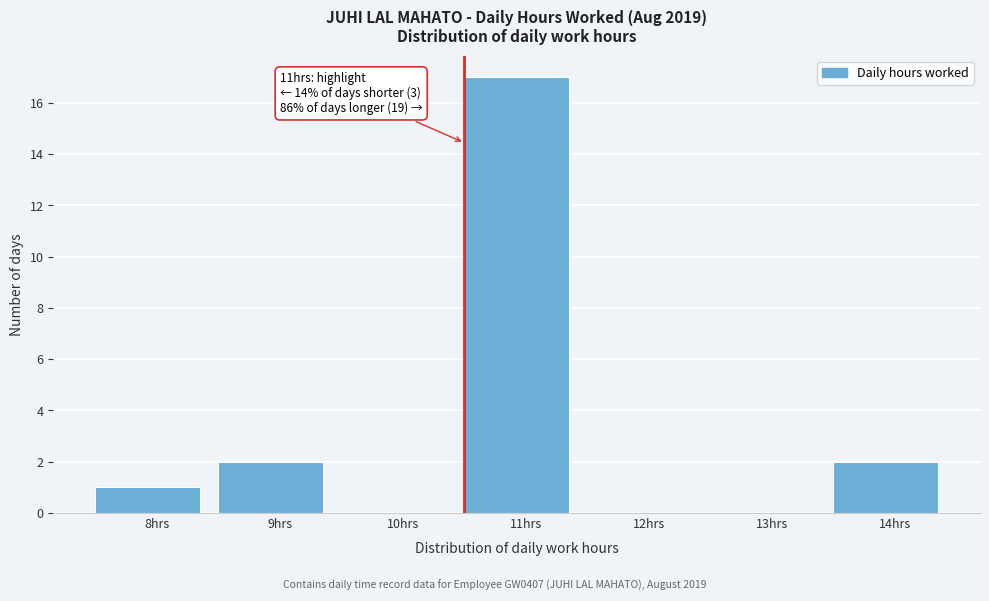

Reading left to right, what are all the values shown in this chart?

8hrs=1	9hrs=2	10hrs=0	11hrs=17	12hrs=0	13hrs=0	14hrs=2